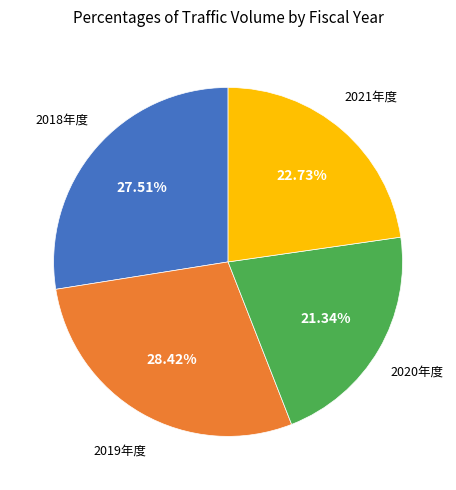

Is there a majority slice in this chart?

No